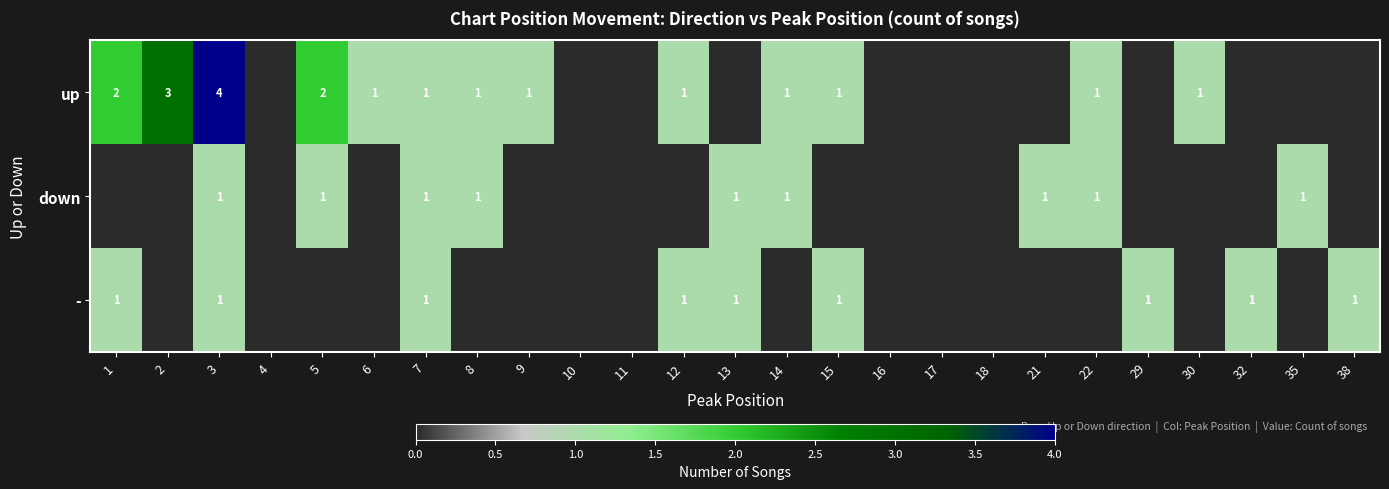

Is the value of down at 5 greater than the value of up at 2?

No